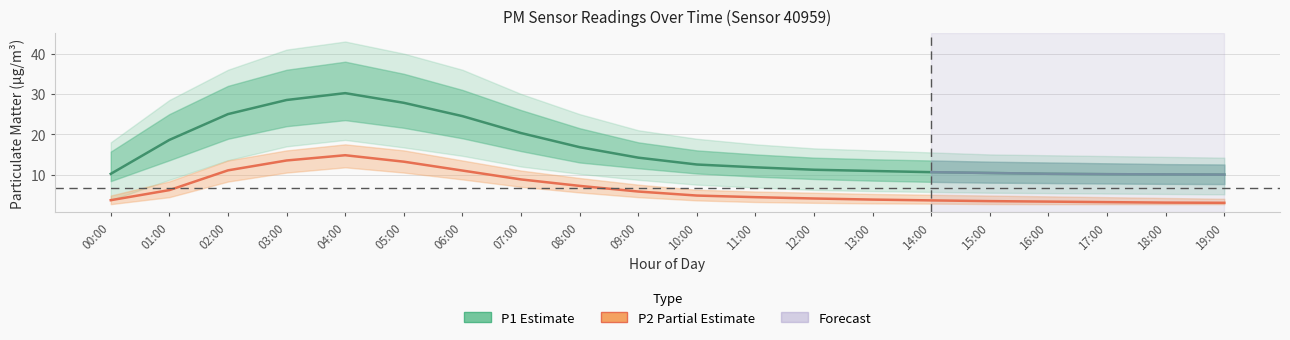

What is the spread (max minus min) of values at 13:00?

7.1